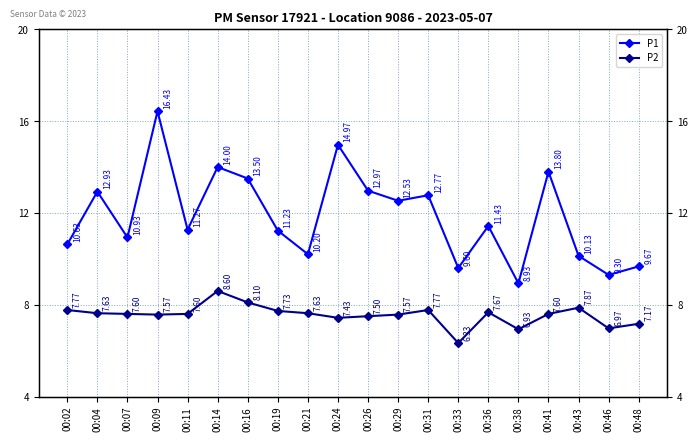

How many distinct data groups are displayed?

2